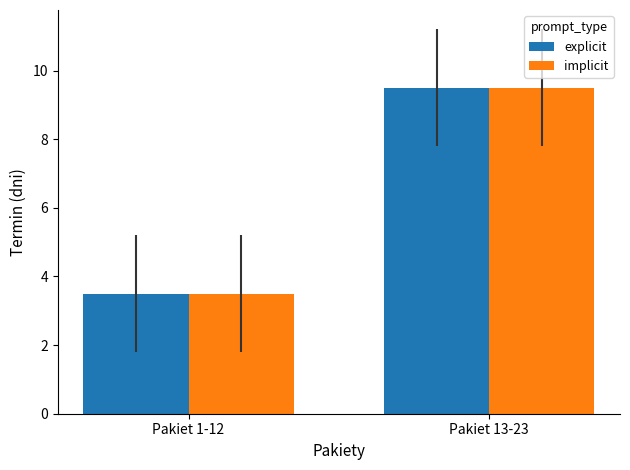

List the labels in order of implicit value, smallest first.

Pakiet 1-12, Pakiet 13-23